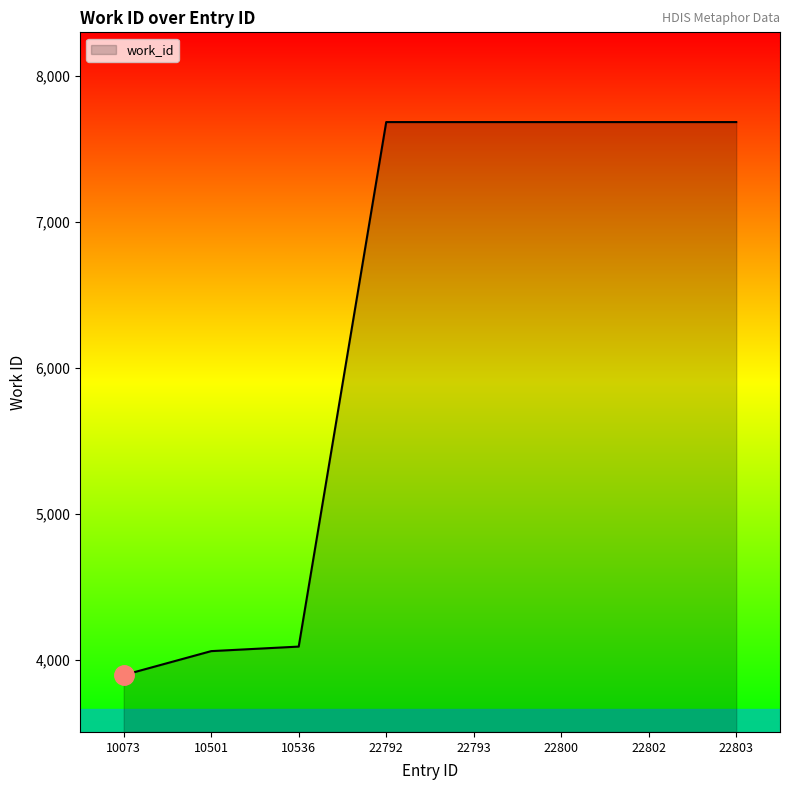

Reading left to right, what are all the values shown in this chart?

3895	4059	4090	7682	7682	7682	7682	7682